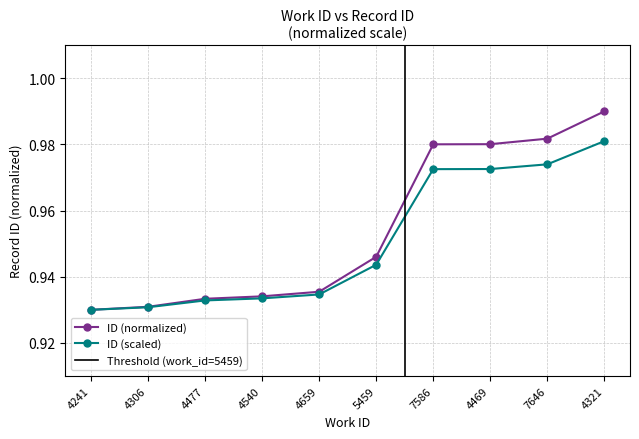

What is the value of the 9th point from the left?

1.0